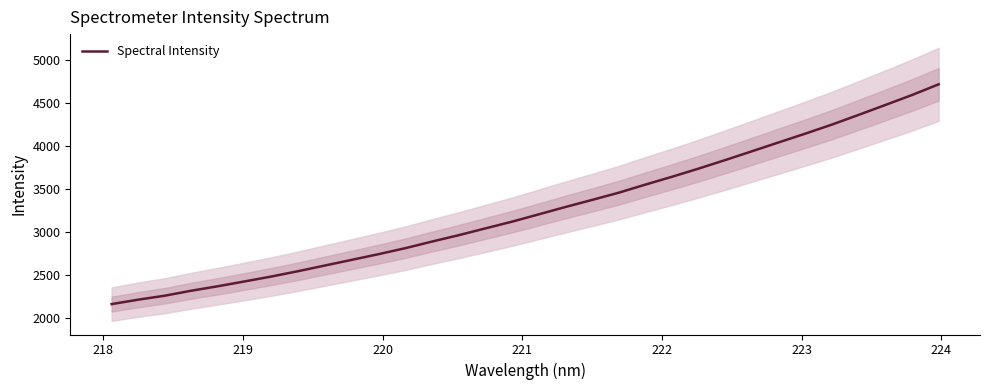

What is the minimum value for Spectral Intensity?

2164.1